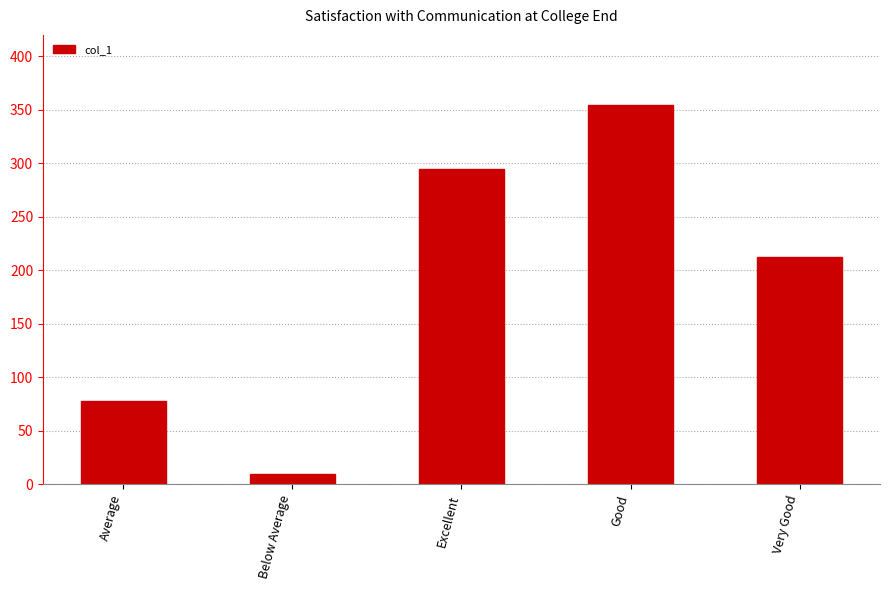

What is the difference between the maximum and minimum values?

344